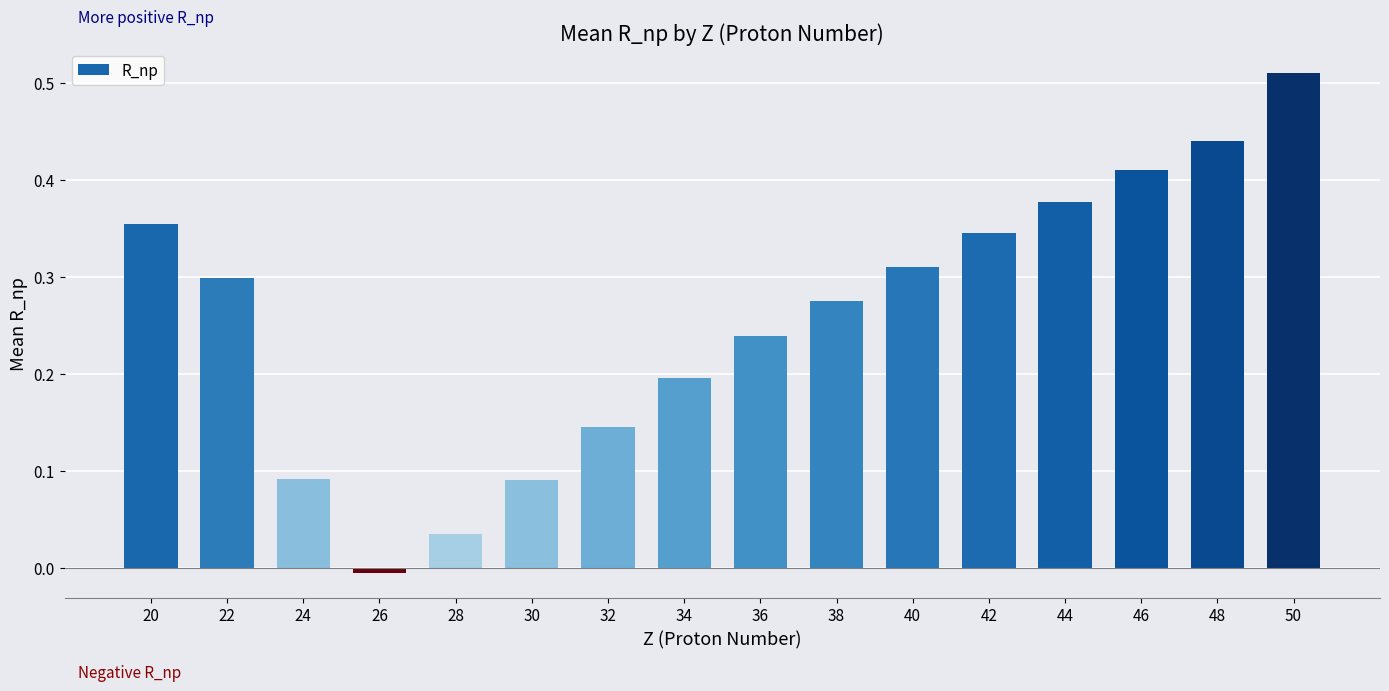

The chart shows a value of 0.3 at 50. True or false?

False